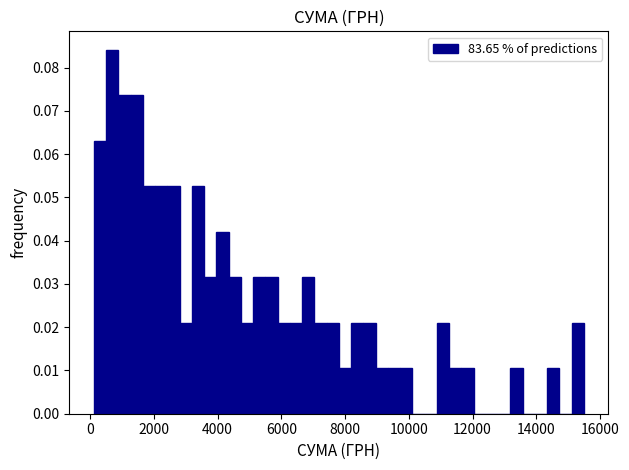

Read against the x-axis, roughly where is the centre of the tallest bar?

600